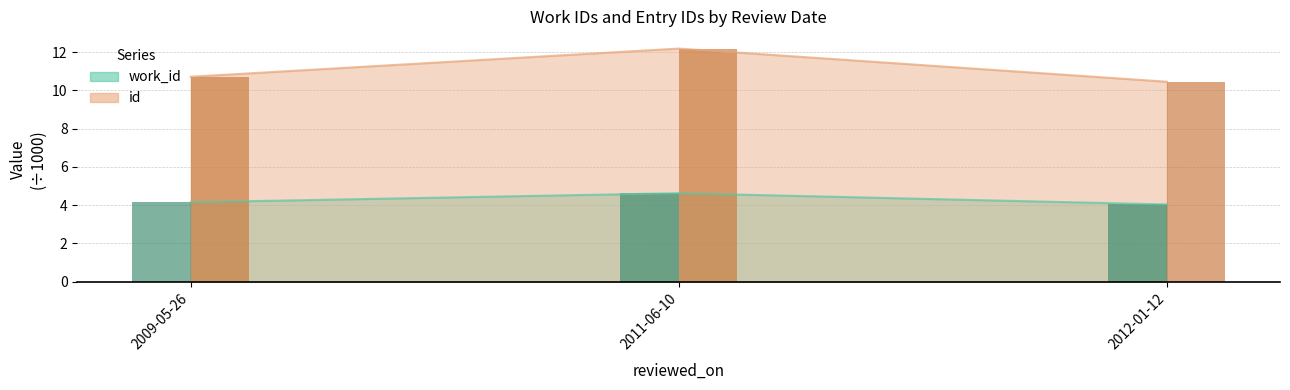

How many bars are there in each group?

2